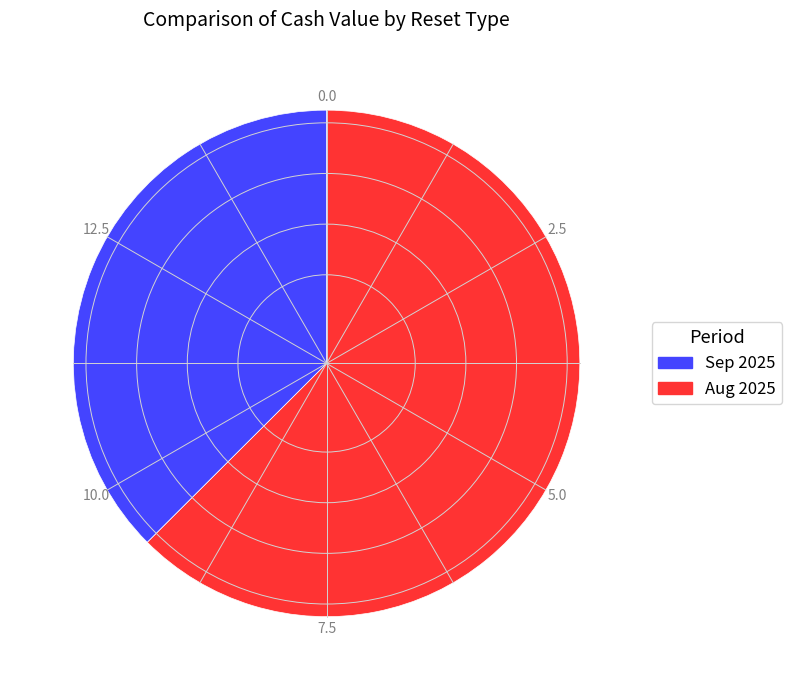

Is there any slice that represents more than half of the pie?

Yes